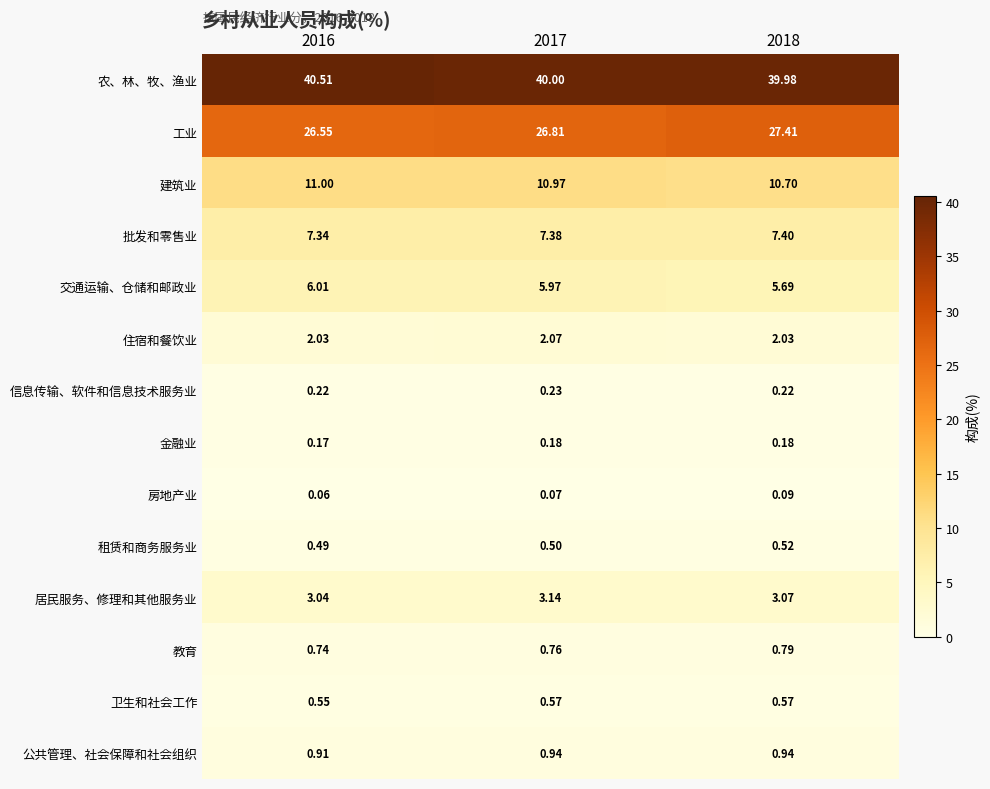

Rank the series at 2018 from highest to lowest value.

农、林、牧、渔业, 工业, 建筑业, 批发和零售业, 交通运输、仓储和邮政业, 居民服务、修理和其他服务业, 住宿和餐饮业, 公共管理、社会保障和社会组织, 教育, 卫生和社会工作, 租赁和商务服务业, 信息传输、软件和信息技术服务业, 金融业, 房地产业